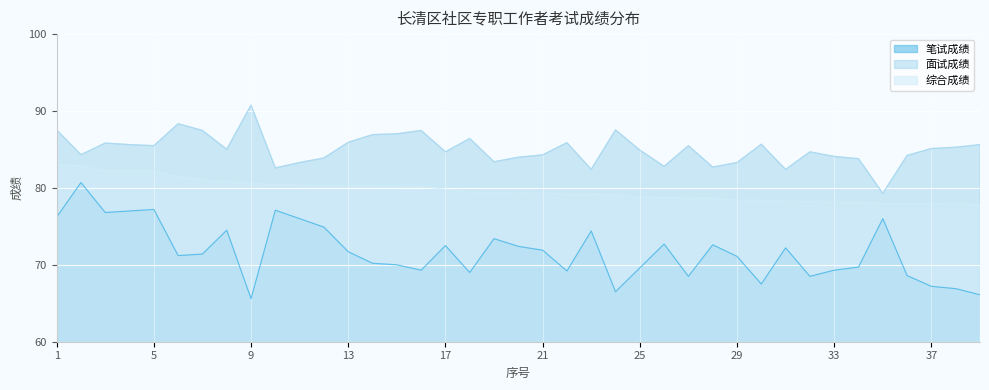

Which category has the lowest value in the 笔试成绩 series?

9